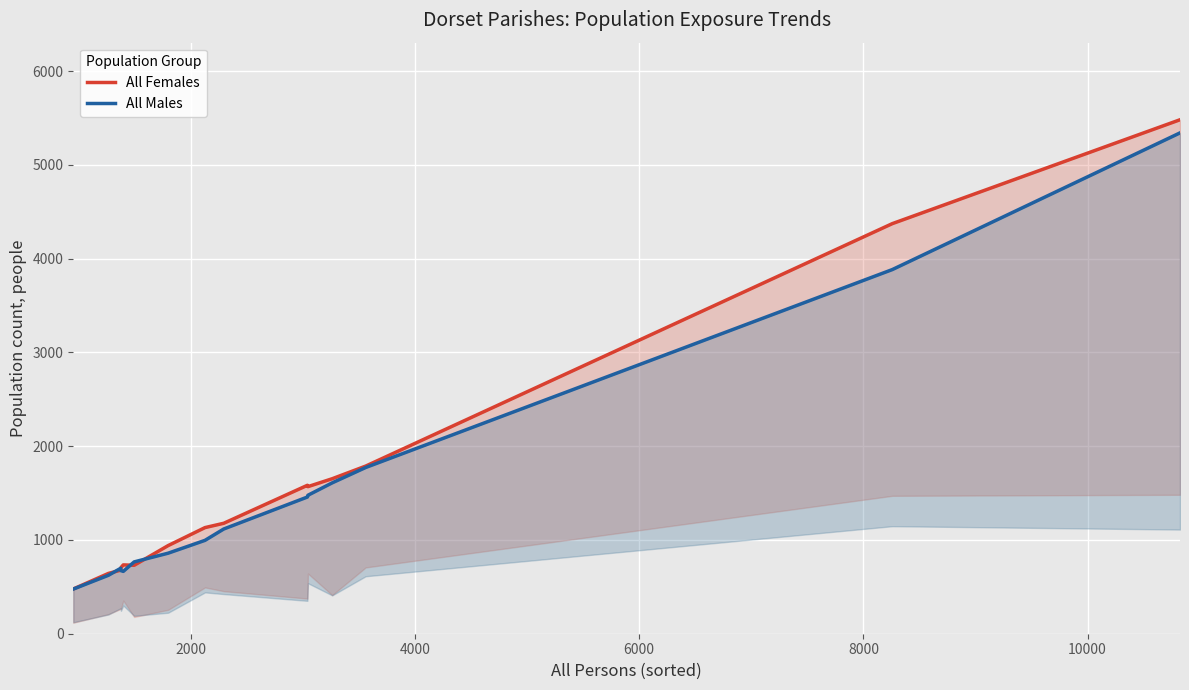

What is the difference between the second highest and second lowest values in the All Males series?

3261